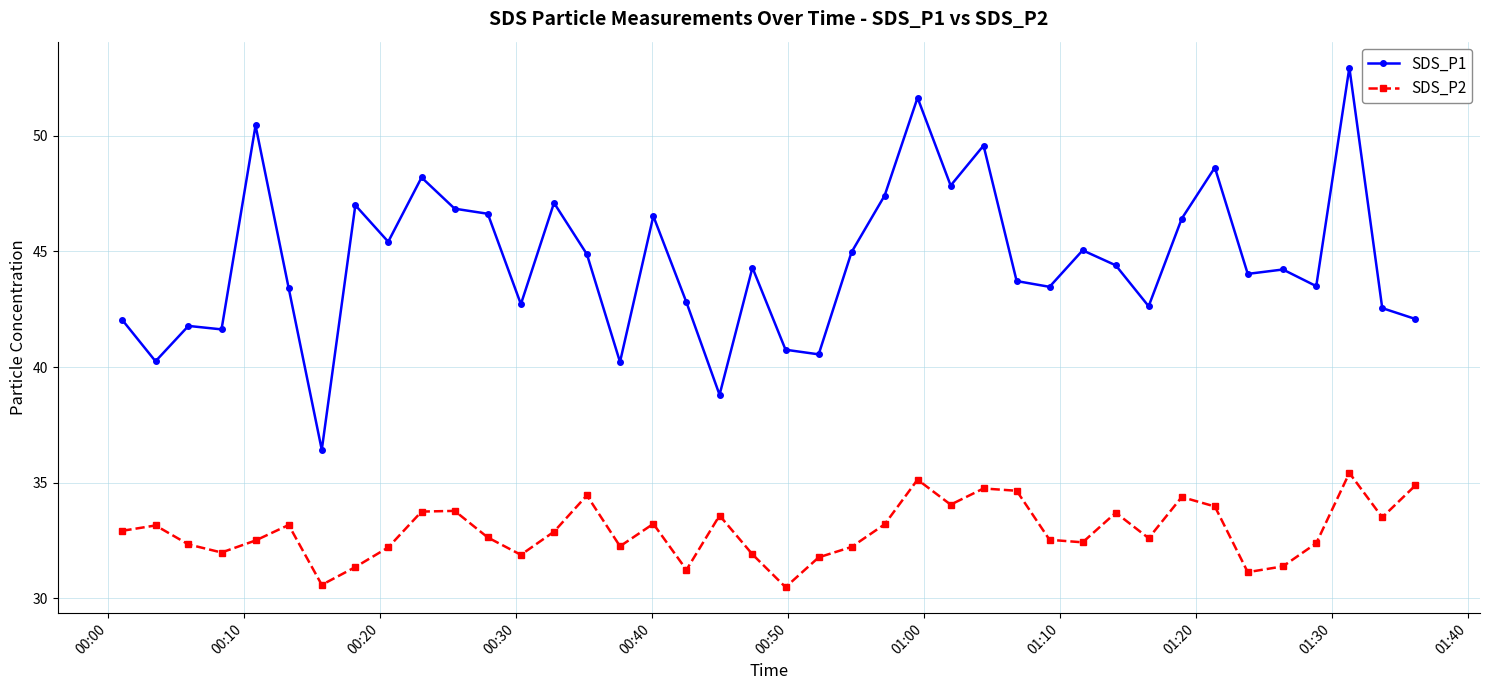

True or false: SDS_P2 has more than 2 interior local peaks.

True